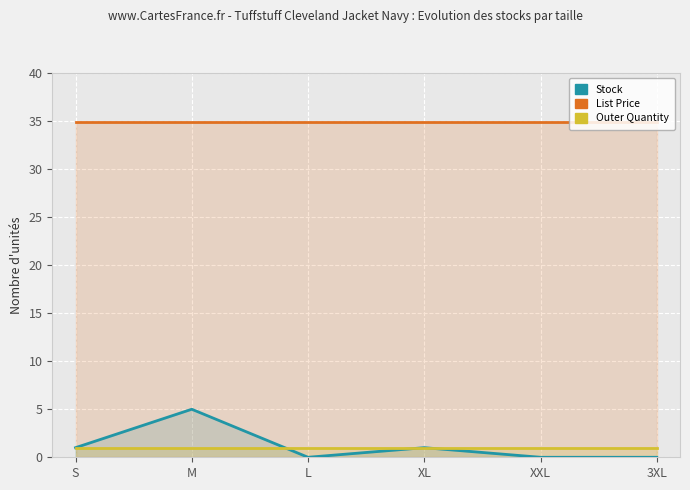

True or false: Stock has a value of -1.9 at L.

False